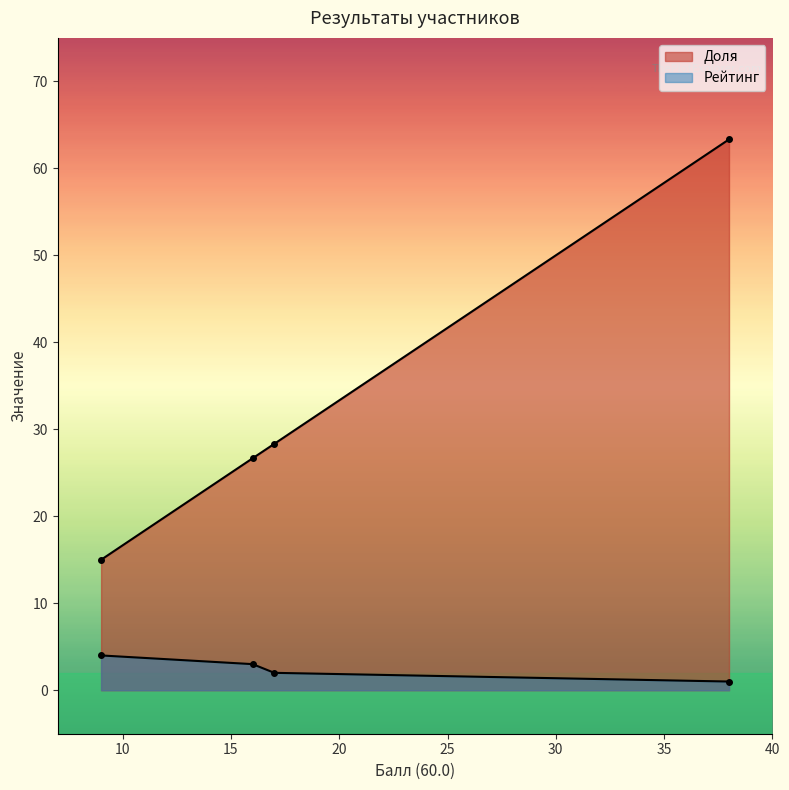

How many series are shown in this chart?

2